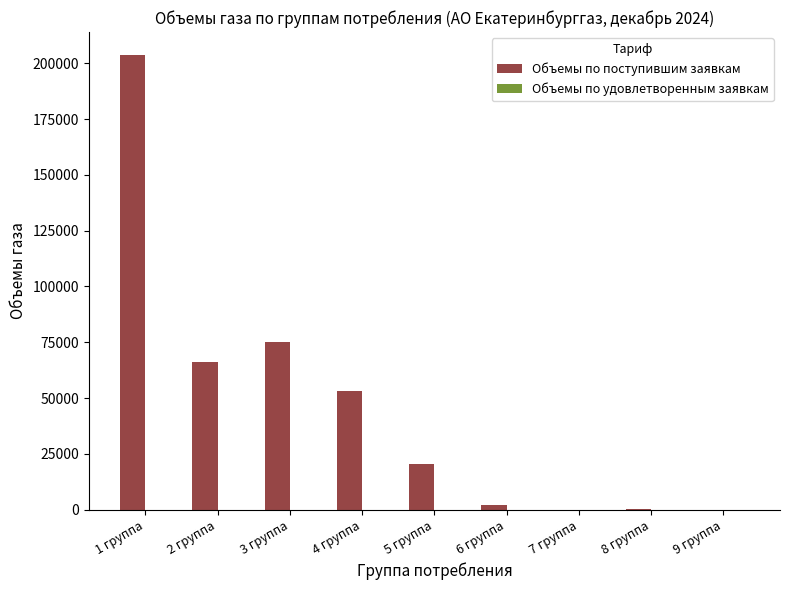

What is the ratio of the value at 4 группа to the value at 3 группа?

0.7